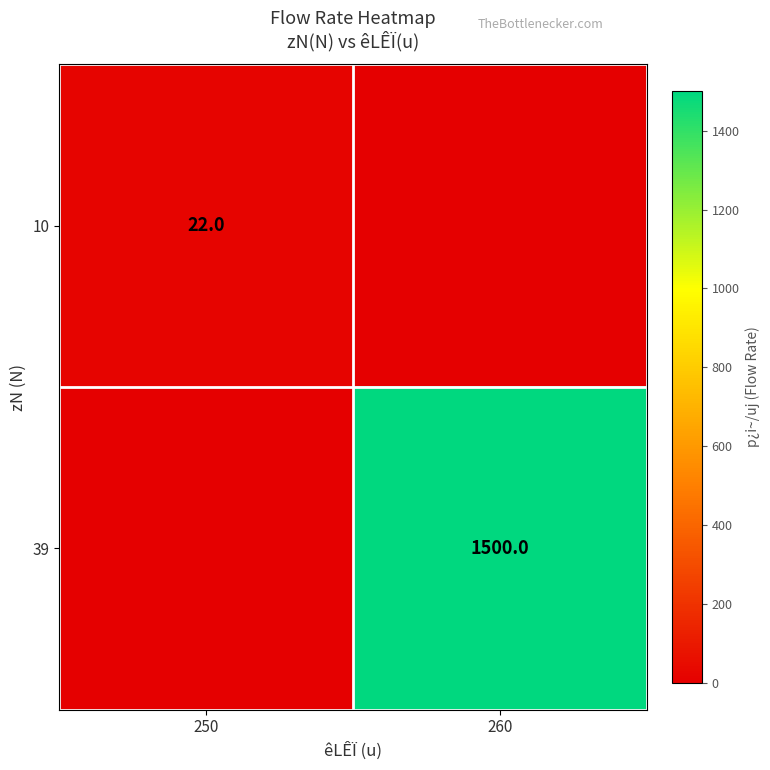

At which category is the sum across all series the highest?

260